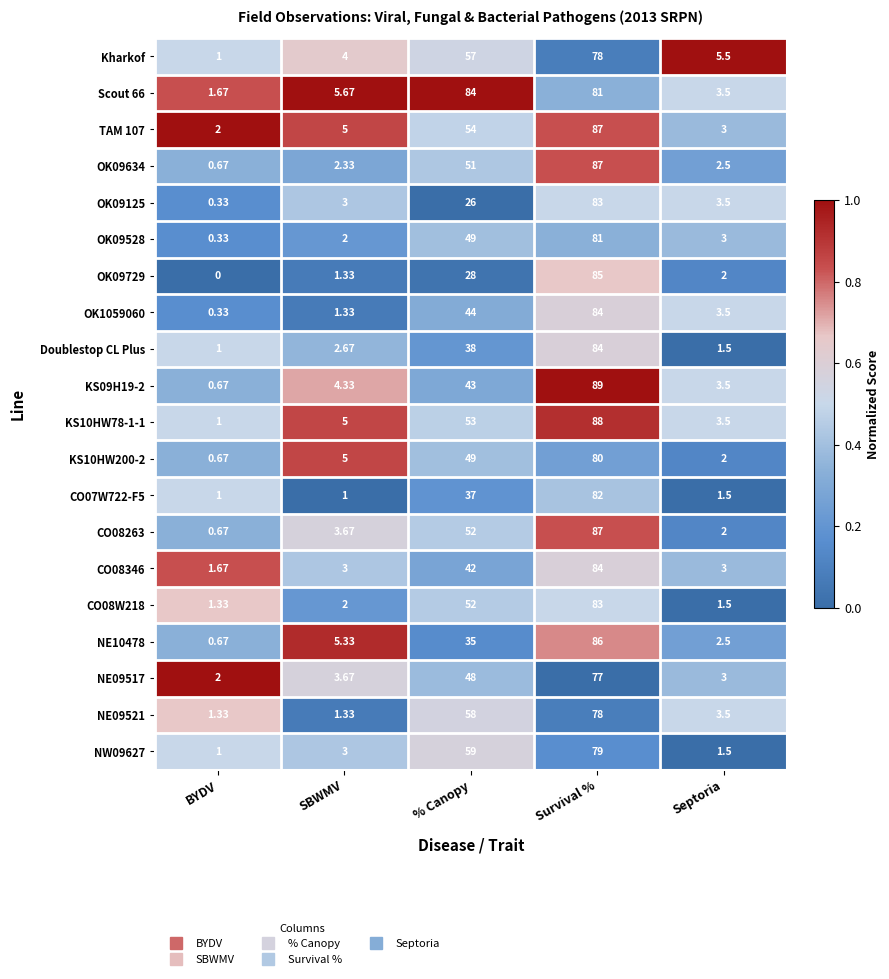

Where is CO07W722-F5 nearest to the value 41?

% Canopy